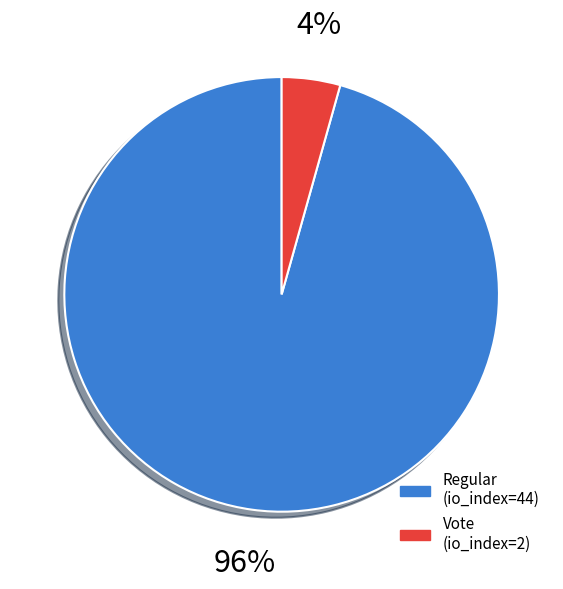

How many slices are in this pie chart?

2